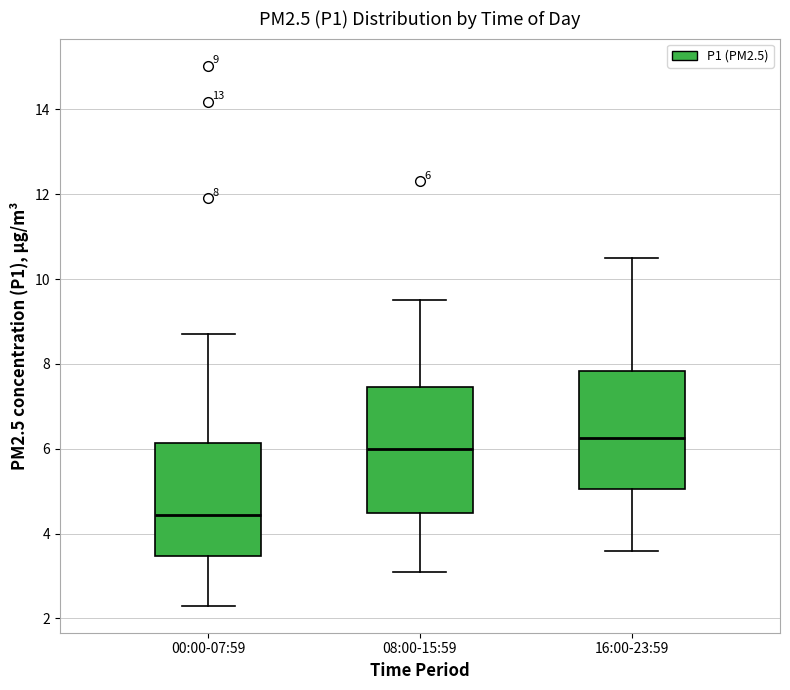

Which box has the lowest median line?

00:00-07:59